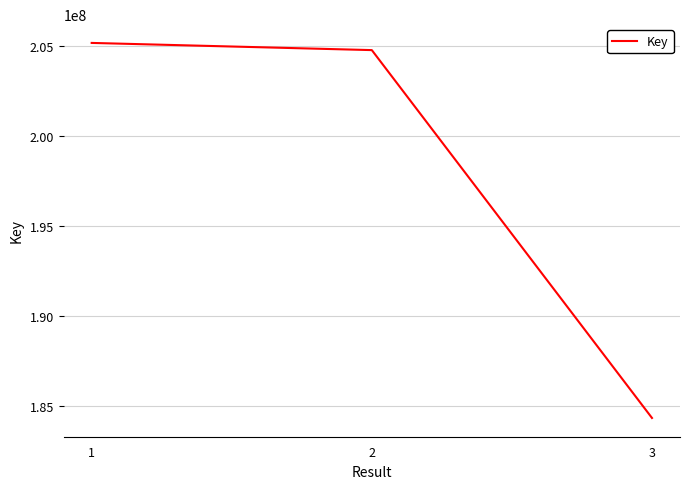

How many categories are shown in the chart?

3